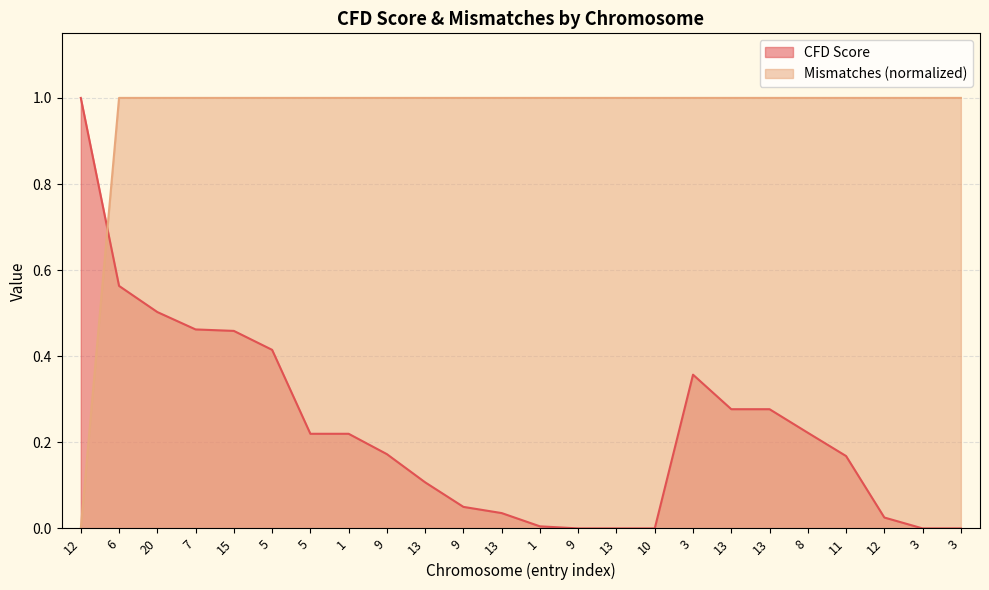

What is the difference between the maximum and minimum values in the CFD Score series?

1.0